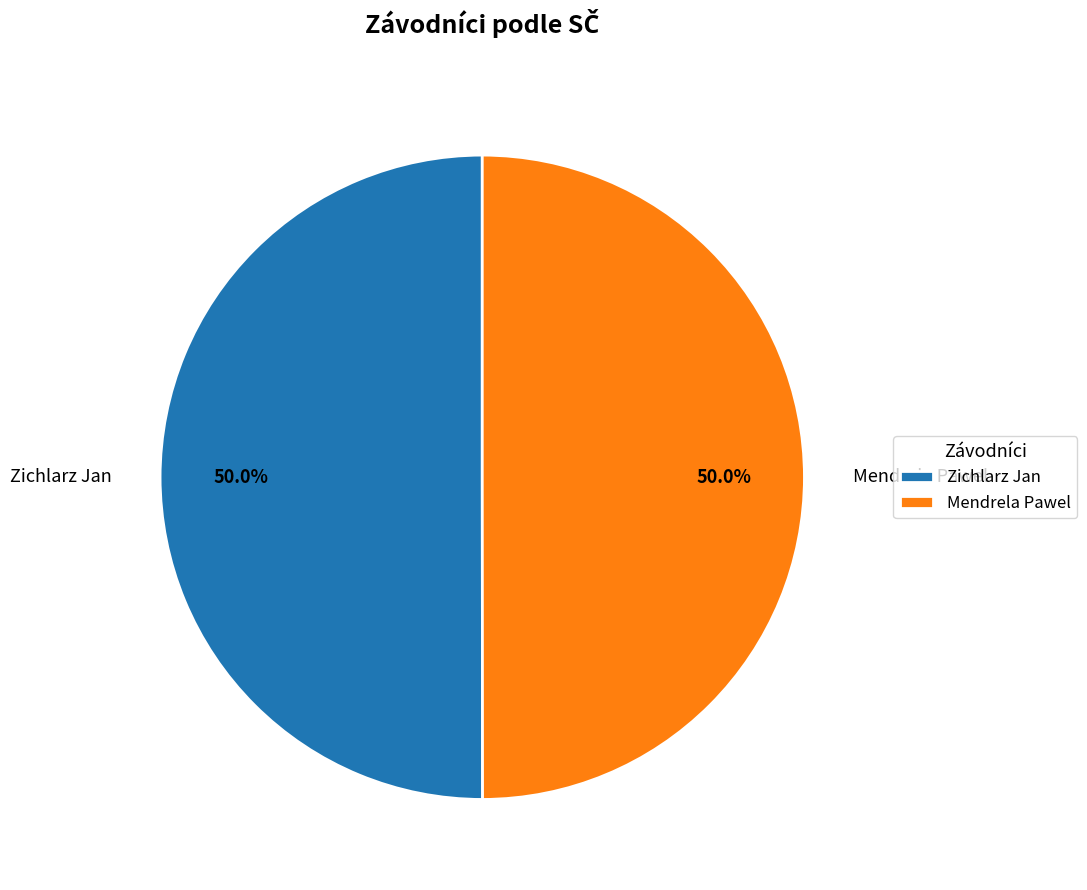

What percentage is the Zichlarz Jan slice, to the nearest percent?

50%